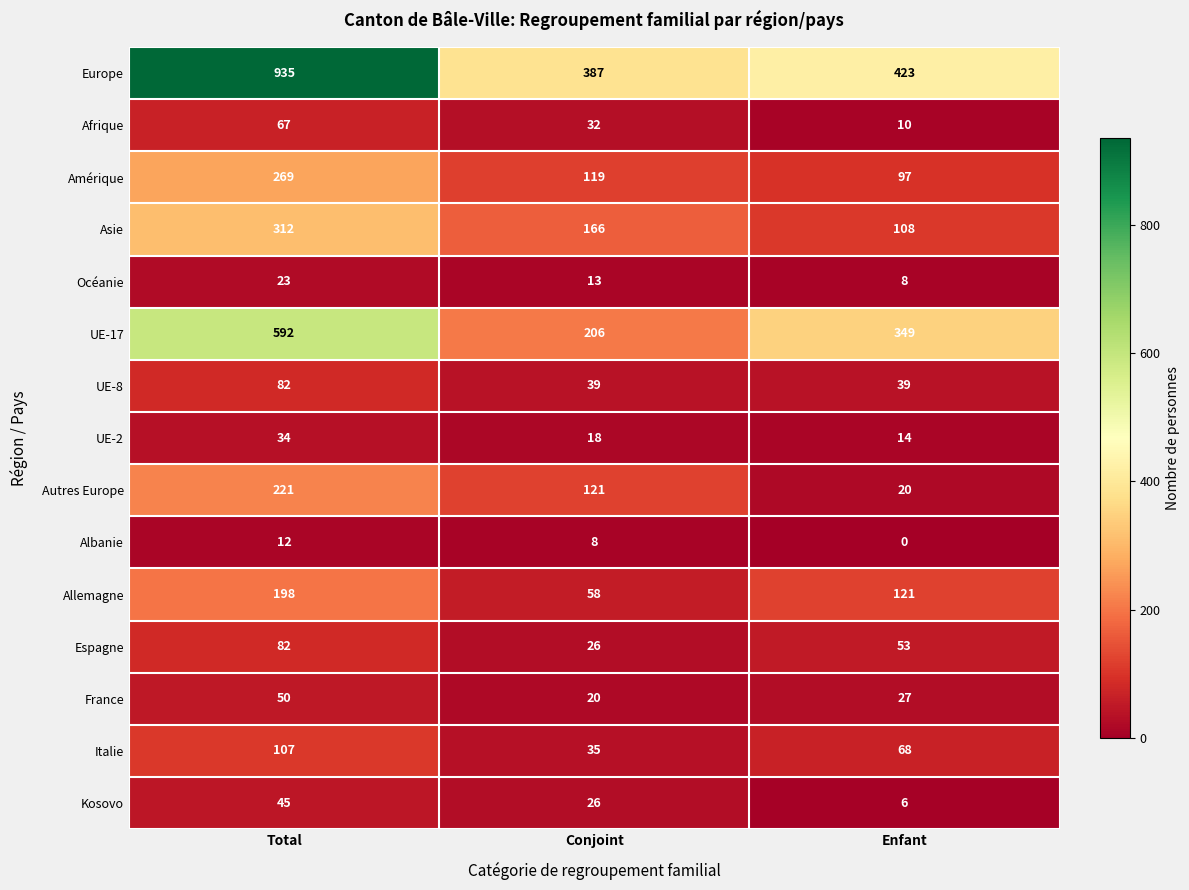

What is the greatest value displayed?

935